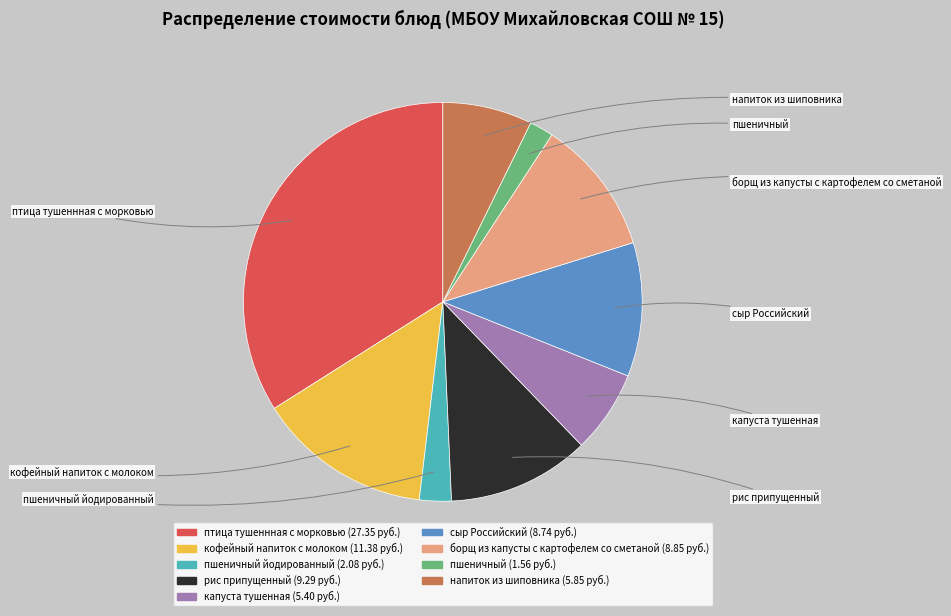

How many slices are in this pie chart?

9